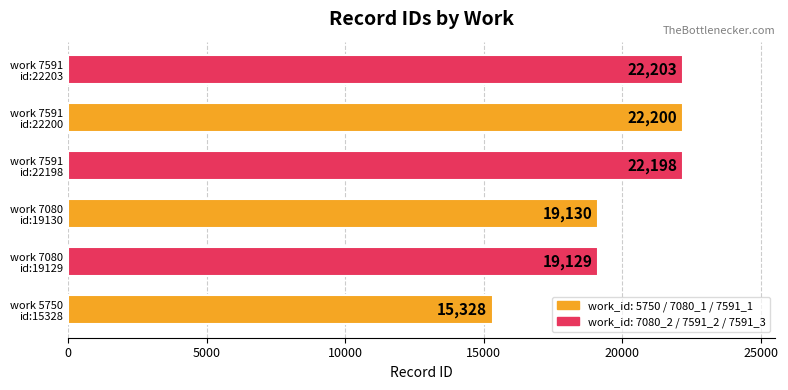

Reading top to bottom, extract all data points from this chart.

22203	22200	22198	19130	19129	15328